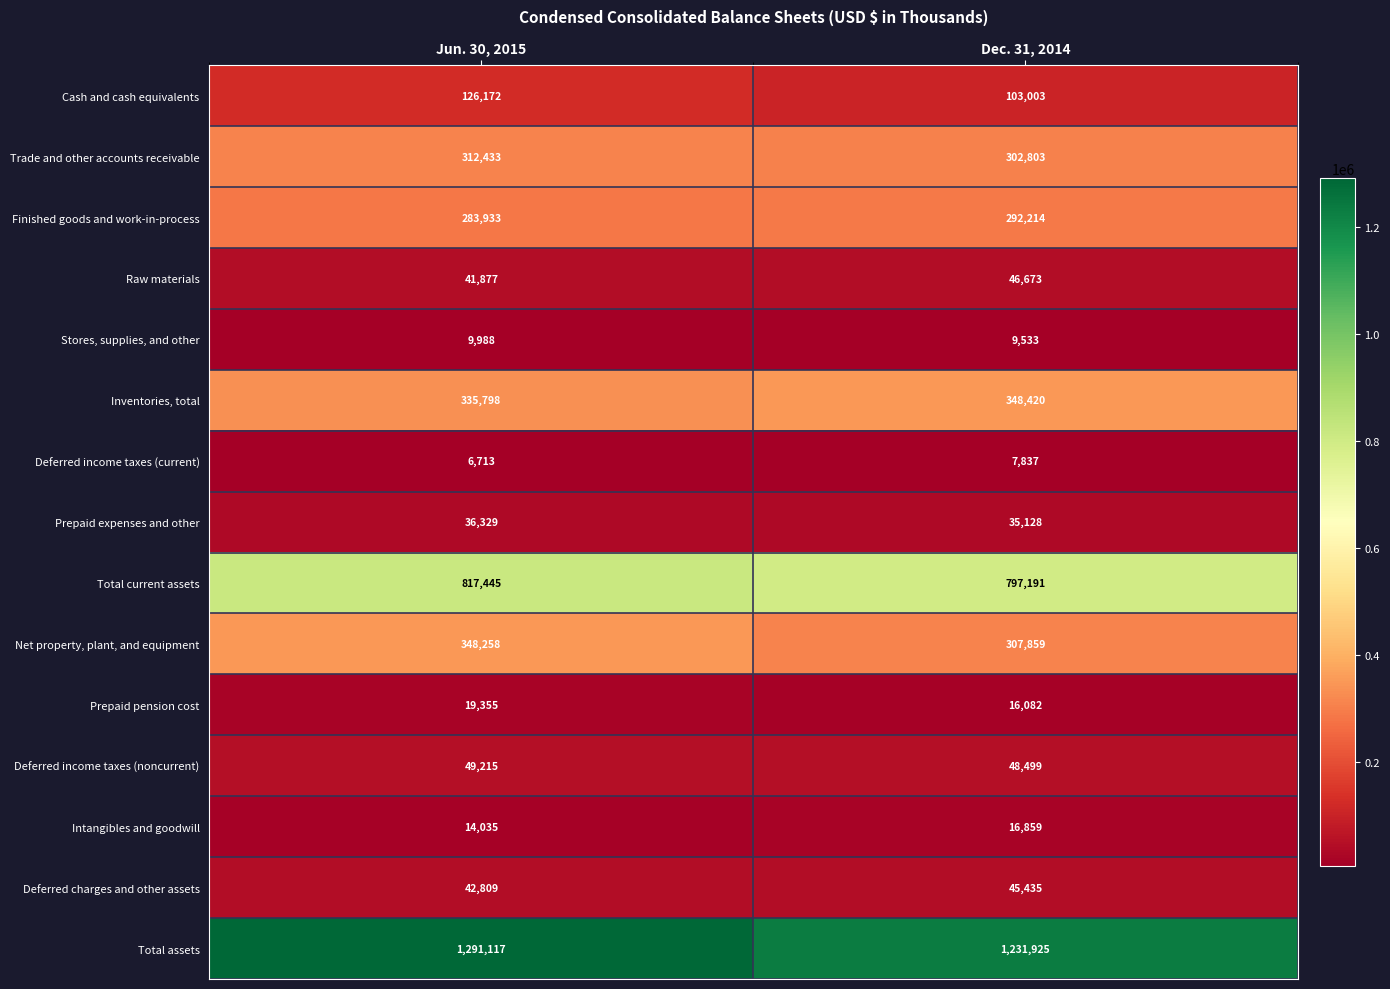

What is the difference between the Deferred income taxes (current) values at Dec. 31, 2014 and Jun. 30, 2015?

1124